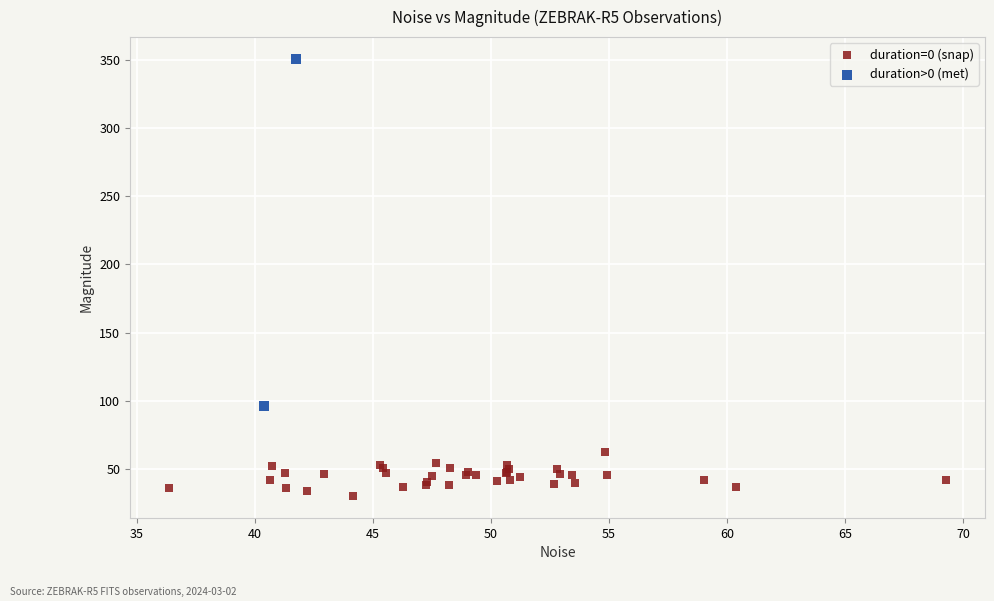

What are all the series names shown in the legend?

duration=0 (snap), duration>0 (met)